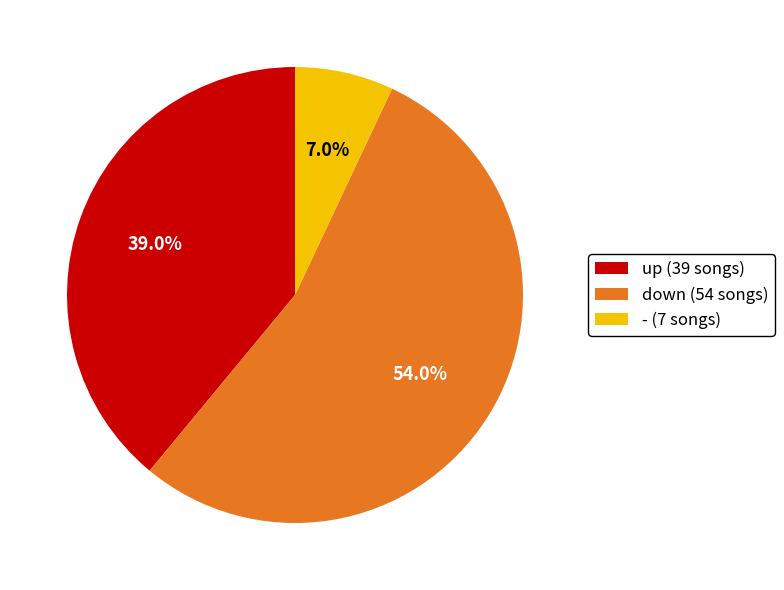

Is down the majority of the pie?

Yes